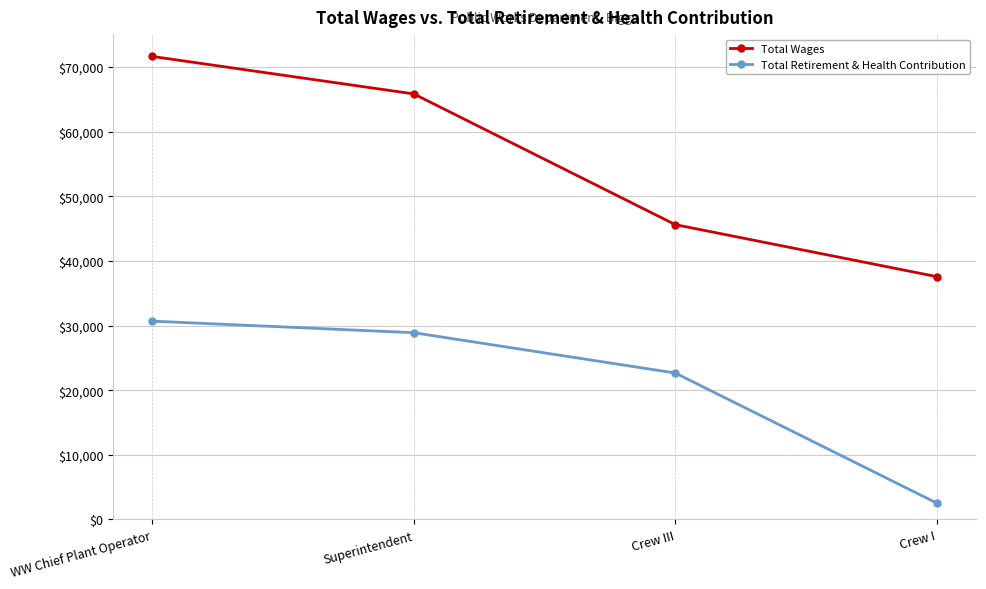

What is the label of the 4th point from the left?

Crew I